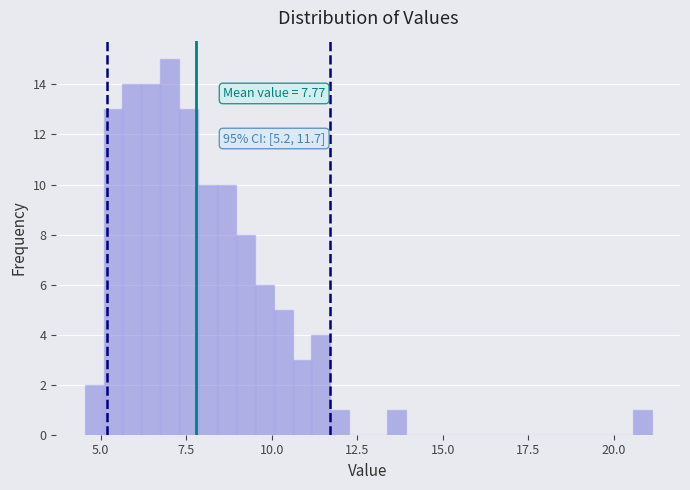

Around what value on the x-axis is the tallest bar? Give the approximate position of its centre, as read against the axis.

7.0